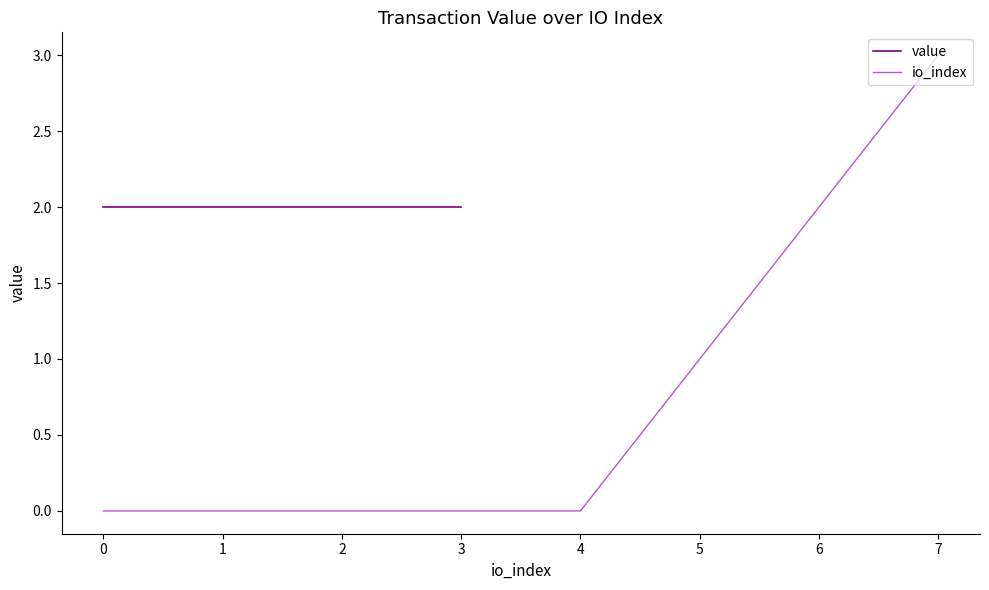

What is the maximum value for io_index?

3